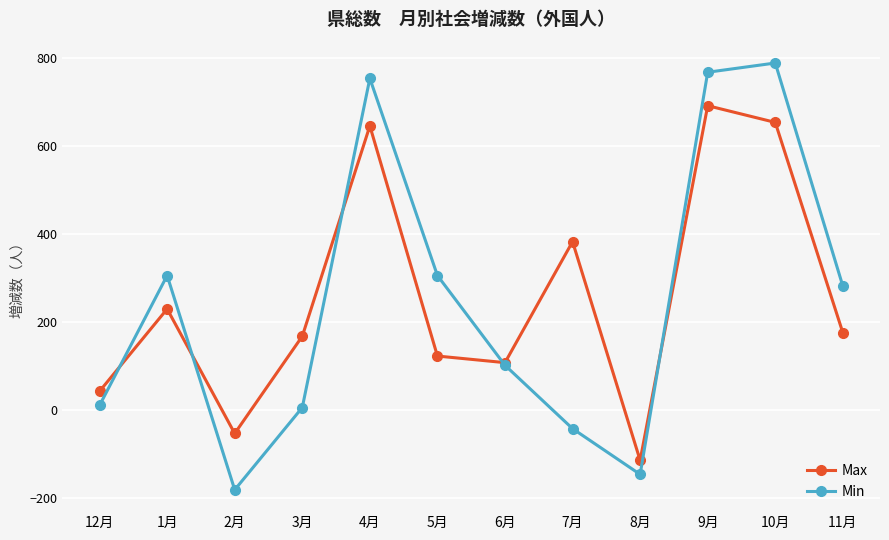

How many negative values does the Max series have?

2